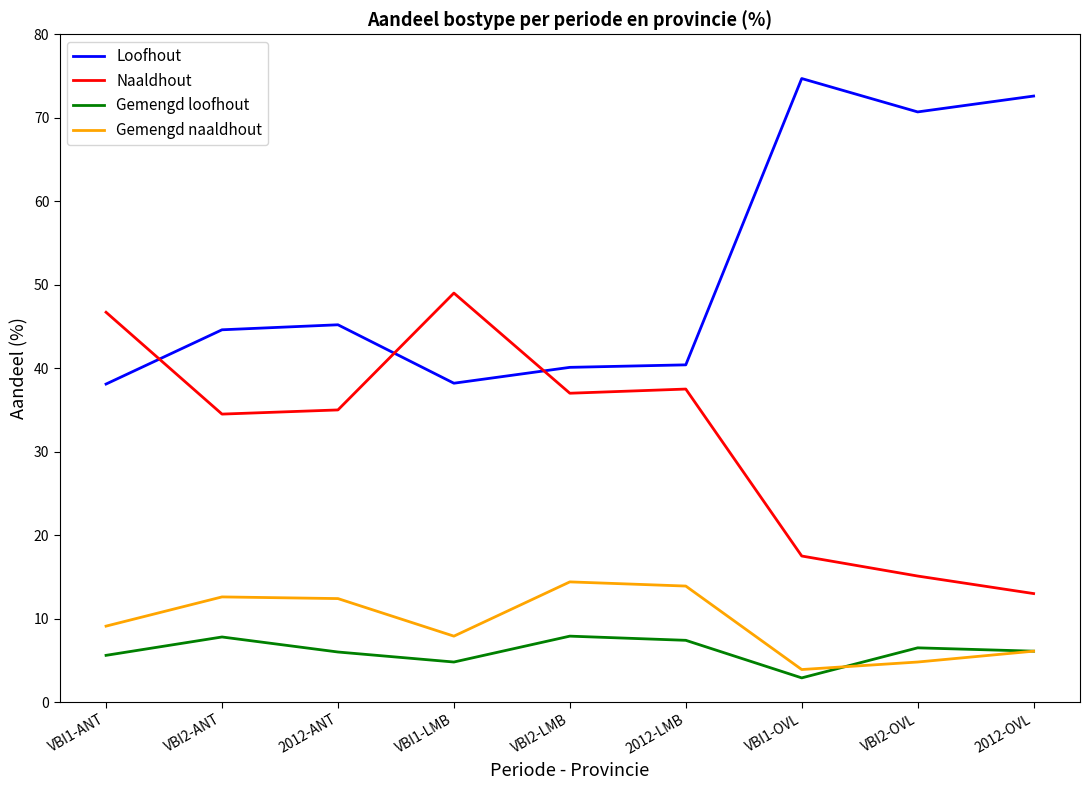

What value does the Naaldhout series have at VBI2-ANT?

34.5